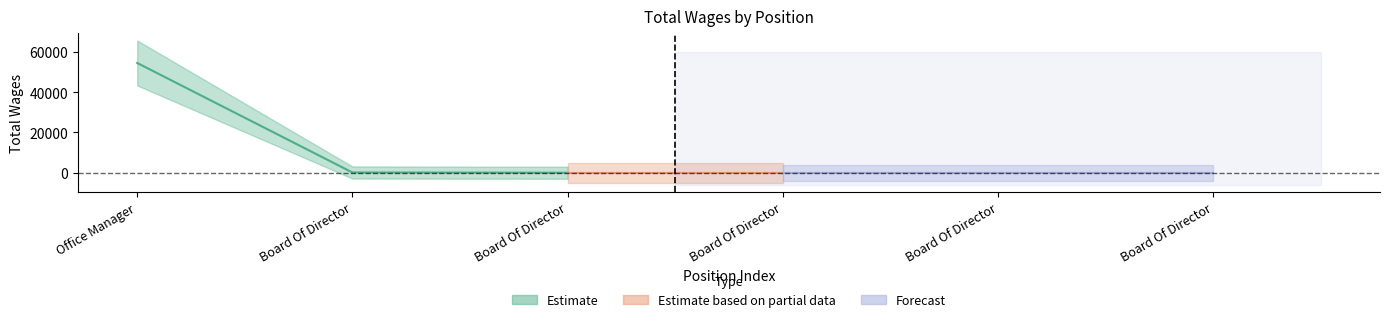

How many lines are shown in the chart?

1